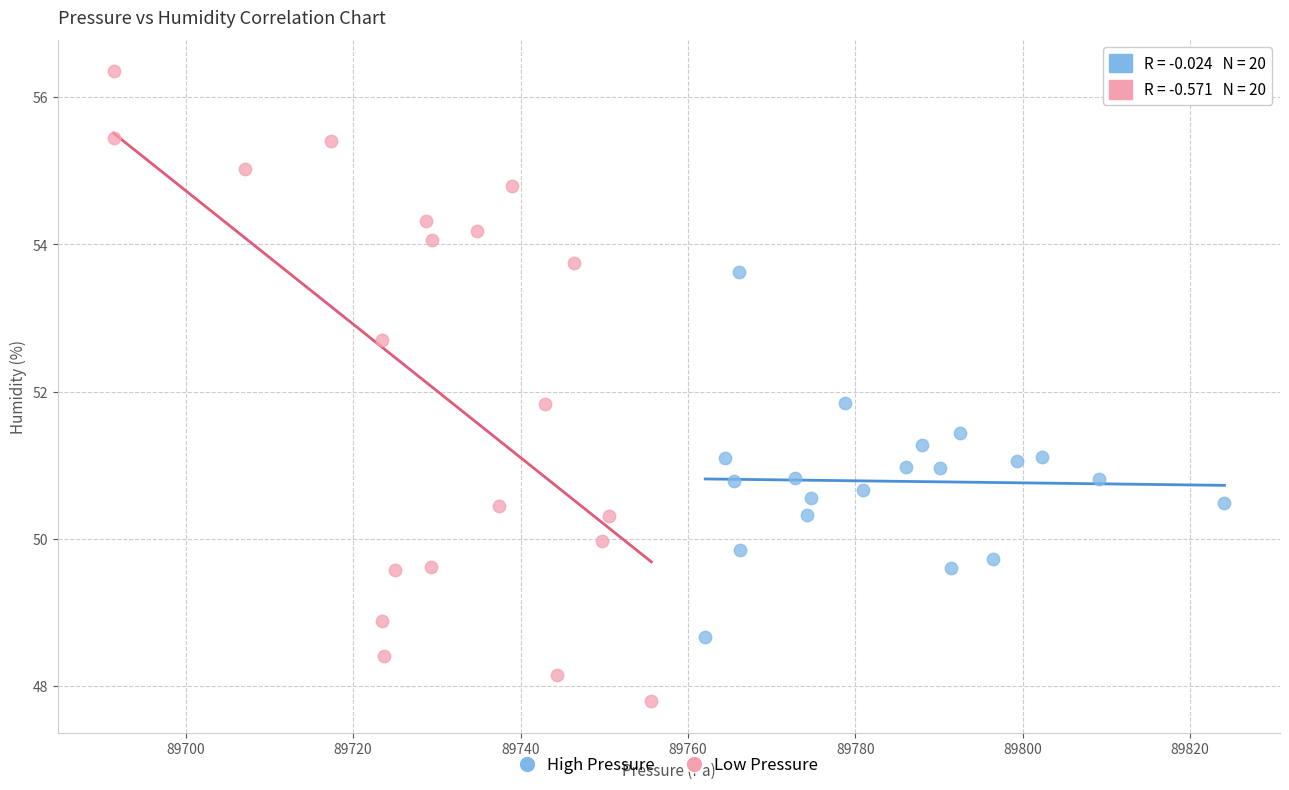

Which series contains the lowest Y value?

Low Pressure